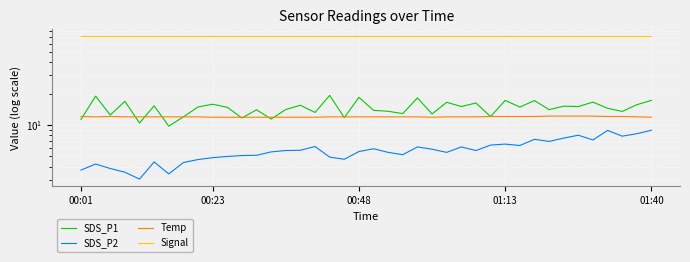

What is the total value across all series at 30?

104.4